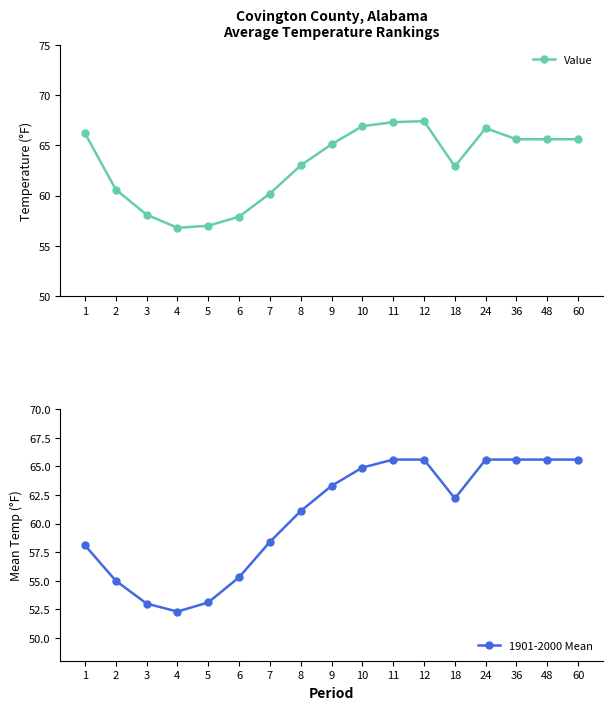

Is this an area chart (filled region under the line)?

No